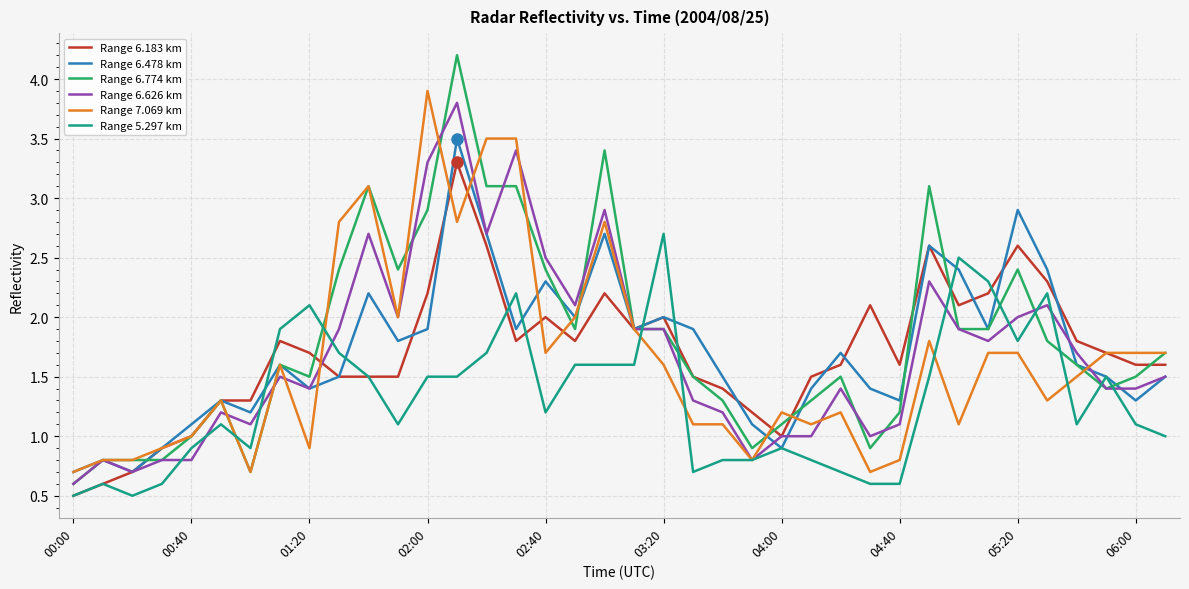

What is the smallest value displayed?

0.5